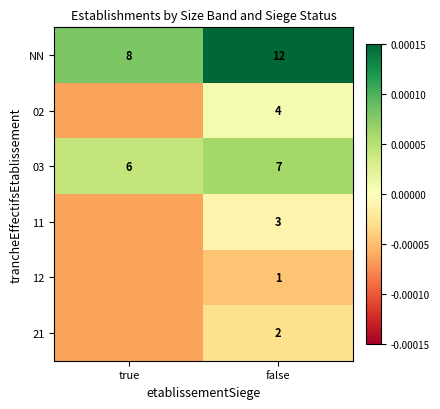

The 02 series shows 1.4 at false. True or false?

False